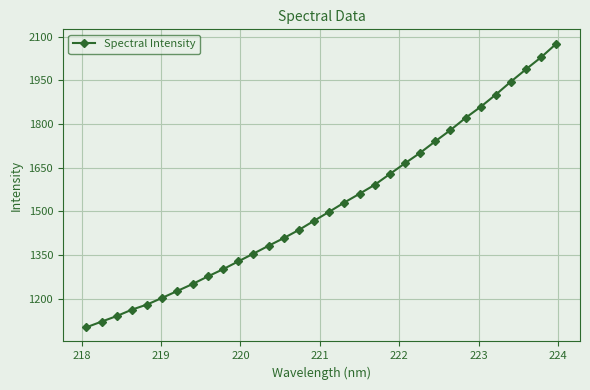

True or false: there are more than 0 points higher than both neighbors.

False